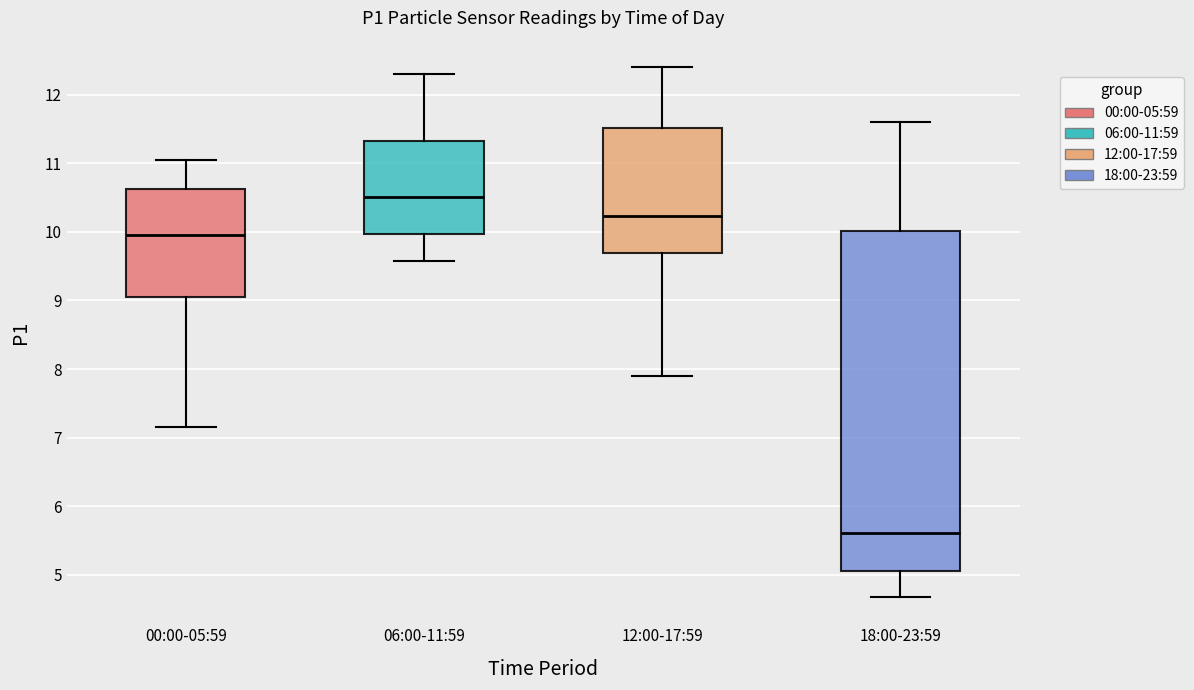

Where is the upper edge of the box for 18:00-23:59 on the y-axis? The values are not printed on the chart, so give them approximately, as read against the axis.

10.0